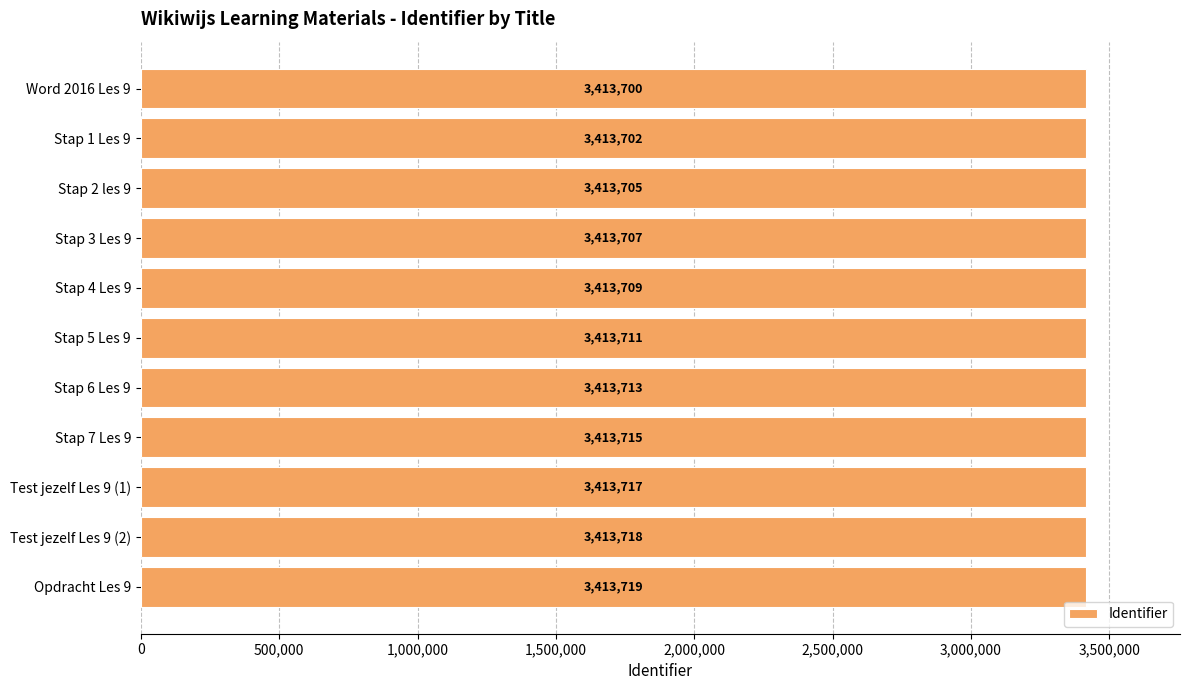

Reading top to bottom, extract all data points from this chart.

Word 2016 Les 9=3413700	Stap 1 Les 9=3413702	Stap 2 les 9=3413705	Stap 3 Les 9=3413707	Stap 4 Les 9=3413709	Stap 5 Les 9=3413711	Stap 6 Les 9=3413713	Stap 7 Les 9=3413715	Test jezelf Les 9 (1)=3413717	Test jezelf Les 9 (2)=3413718	Opdracht Les 9=3413719